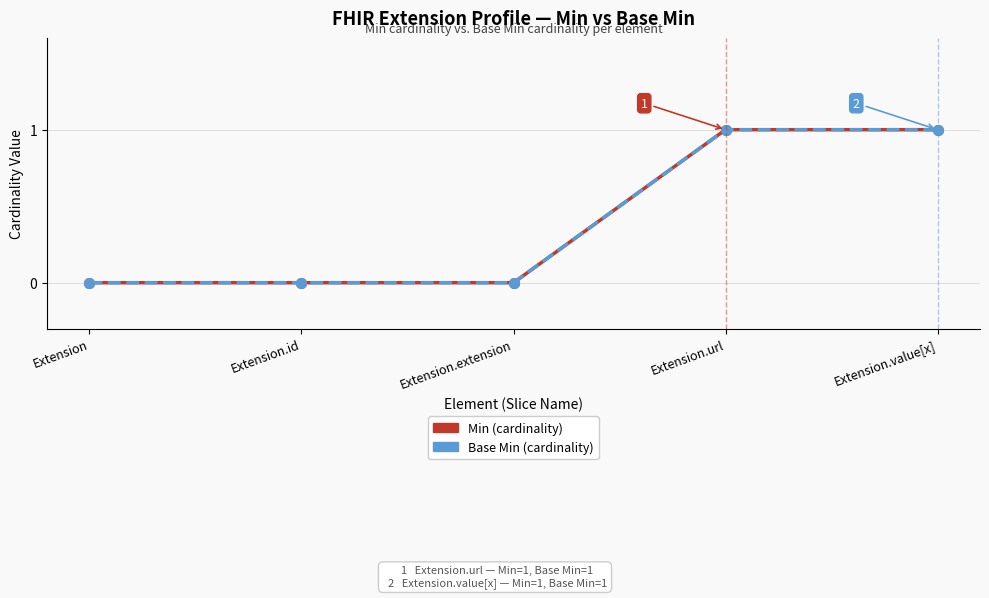

Is it true that Min equals 0 at Extension.id?

False